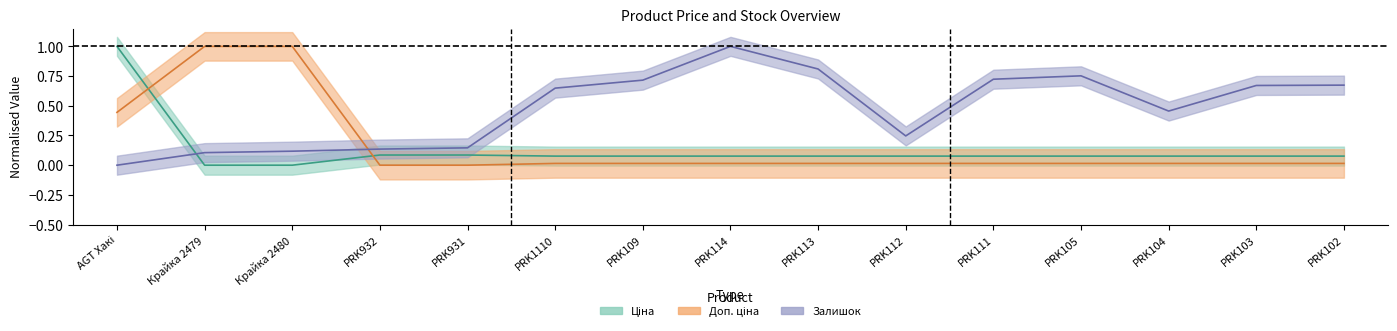

How many values in the Залишок series exceed 0?

14